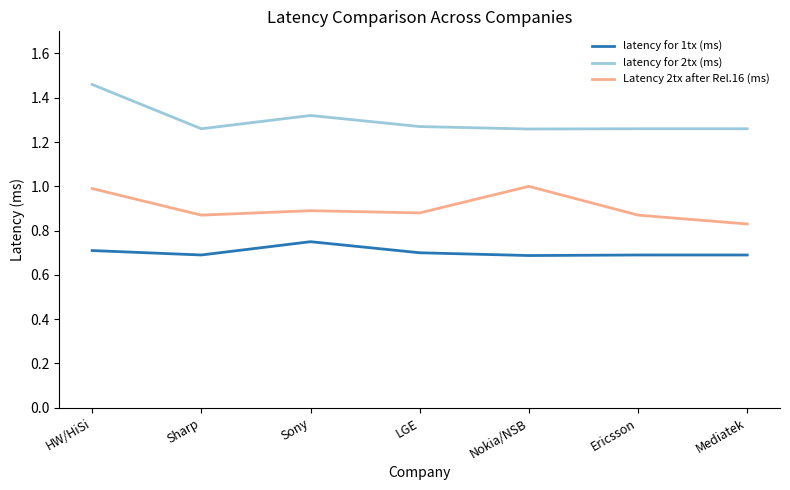

At Ericsson, list the series in order from largest to smallest.

latency for 2tx (ms), Latency 2tx after Rel.16 (ms), latency for 1tx (ms)